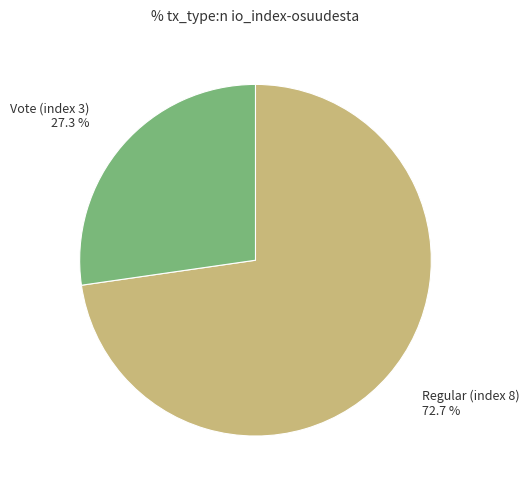

Rank the categories by value from highest to lowest.

Regular (index 8), Vote (index 3)